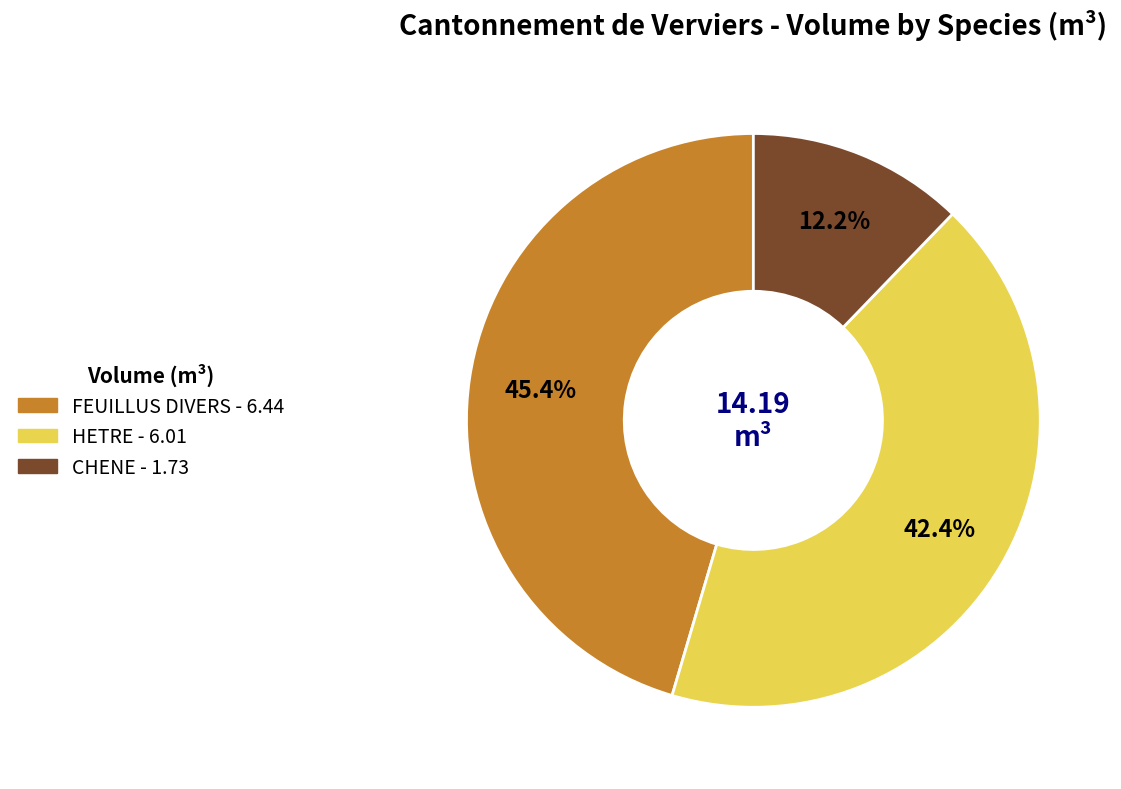

Is there any slice that represents more than half of the pie?

No